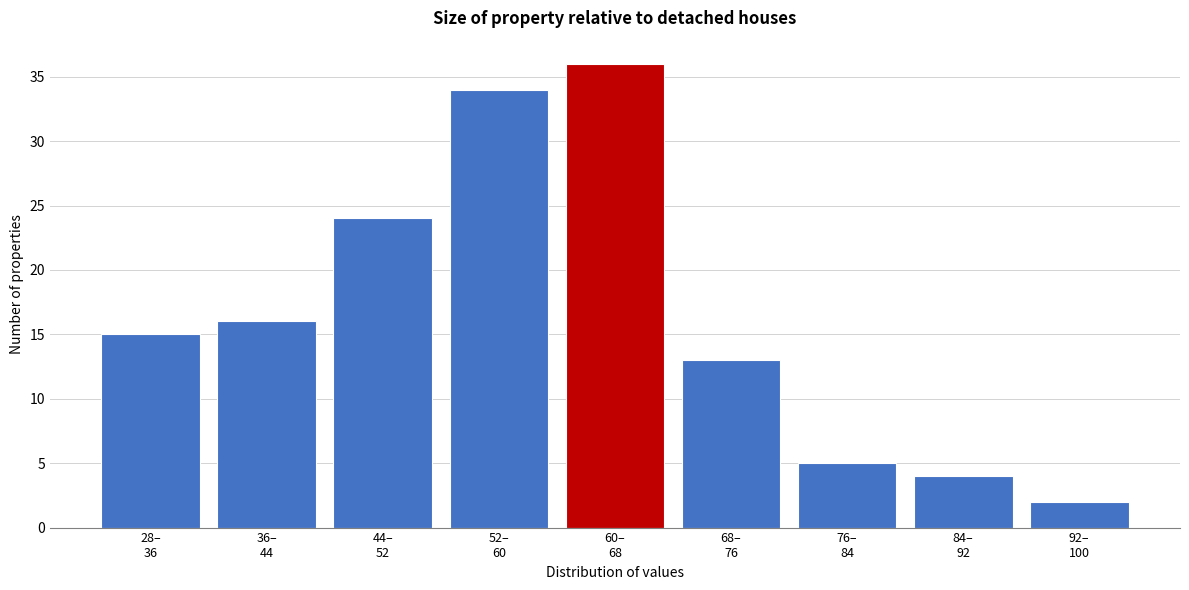

Reading left to right, list all the values displayed in this chart.

15	16	24	34	36	13	5	4	2